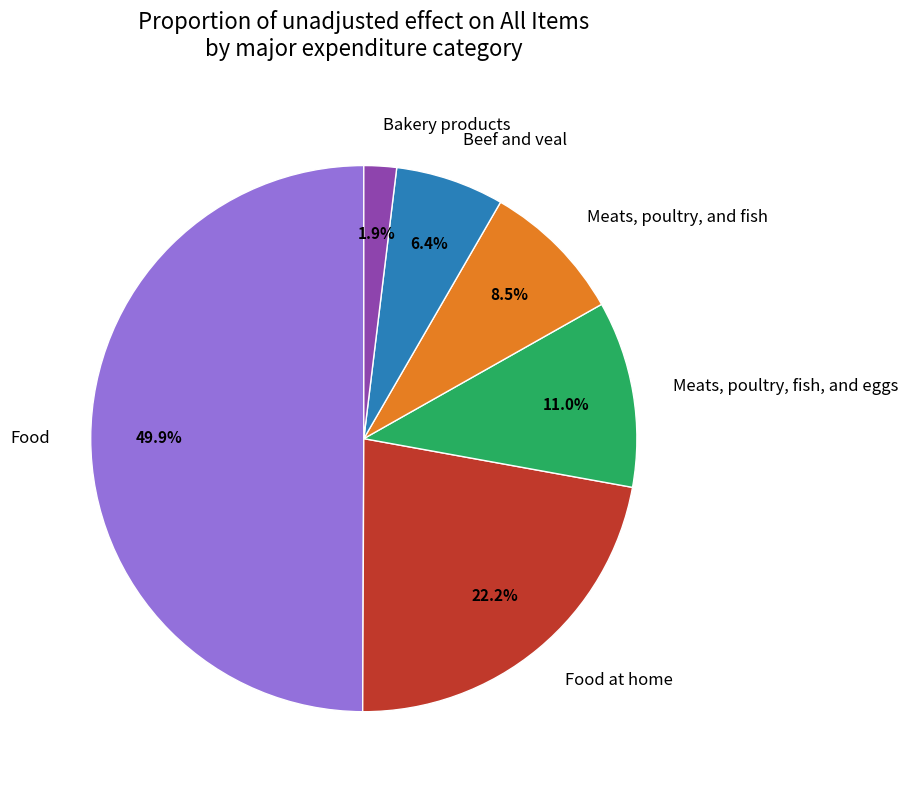

What is the smallest slice in the pie chart?

Bakery products